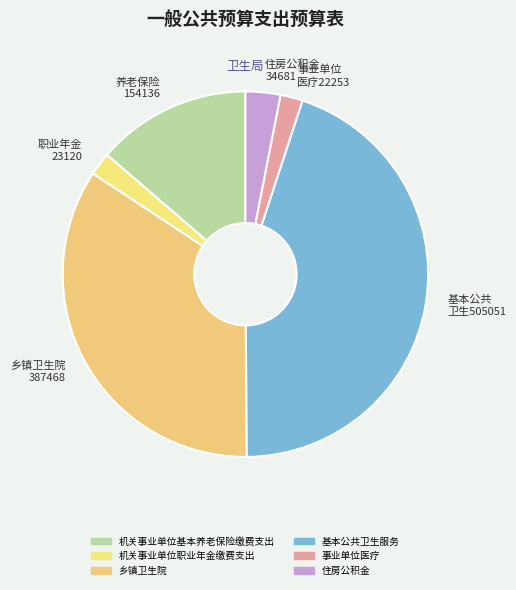

What is the largest slice in the pie chart?

基本公共 卫生505051